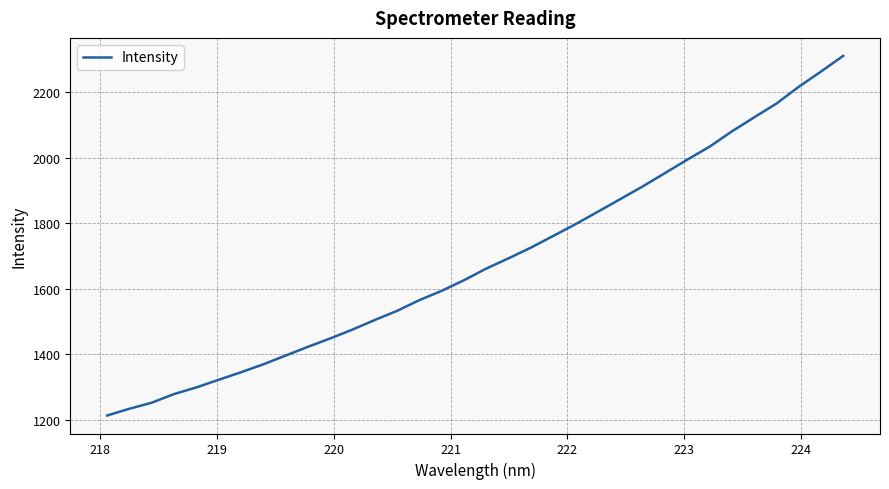

What is the difference between the second highest and second lowest values?

1029.5